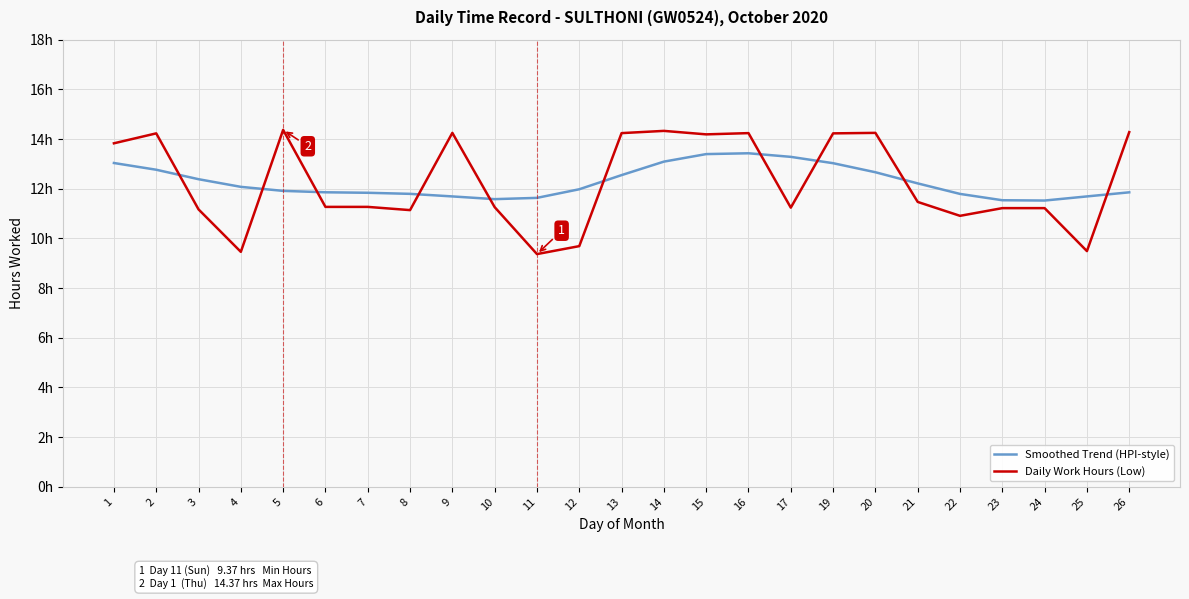

At which category does Daily Work Hours (Low) reach its first local peak?

2